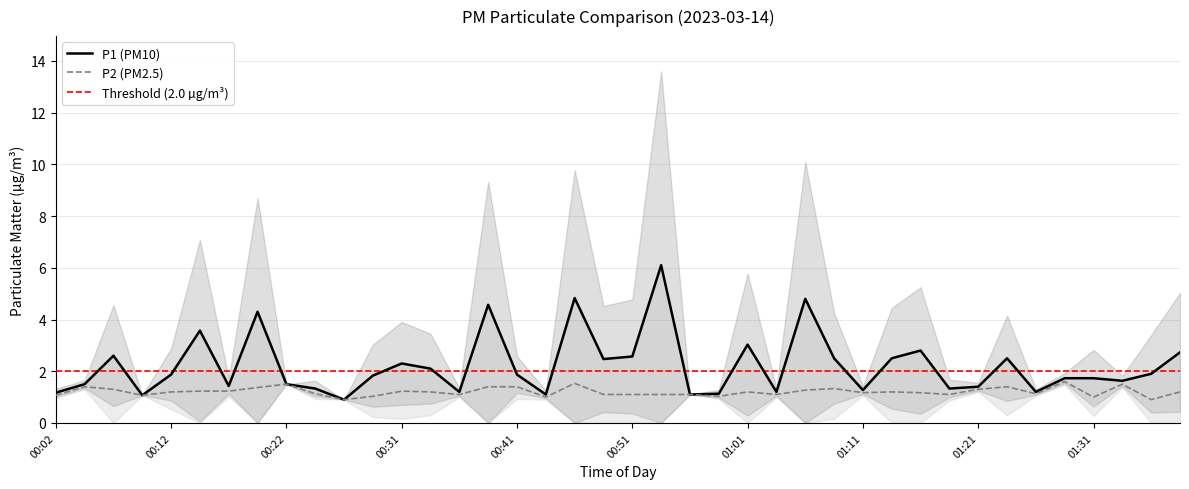

What is the label of the 31st point from the right?

00:24